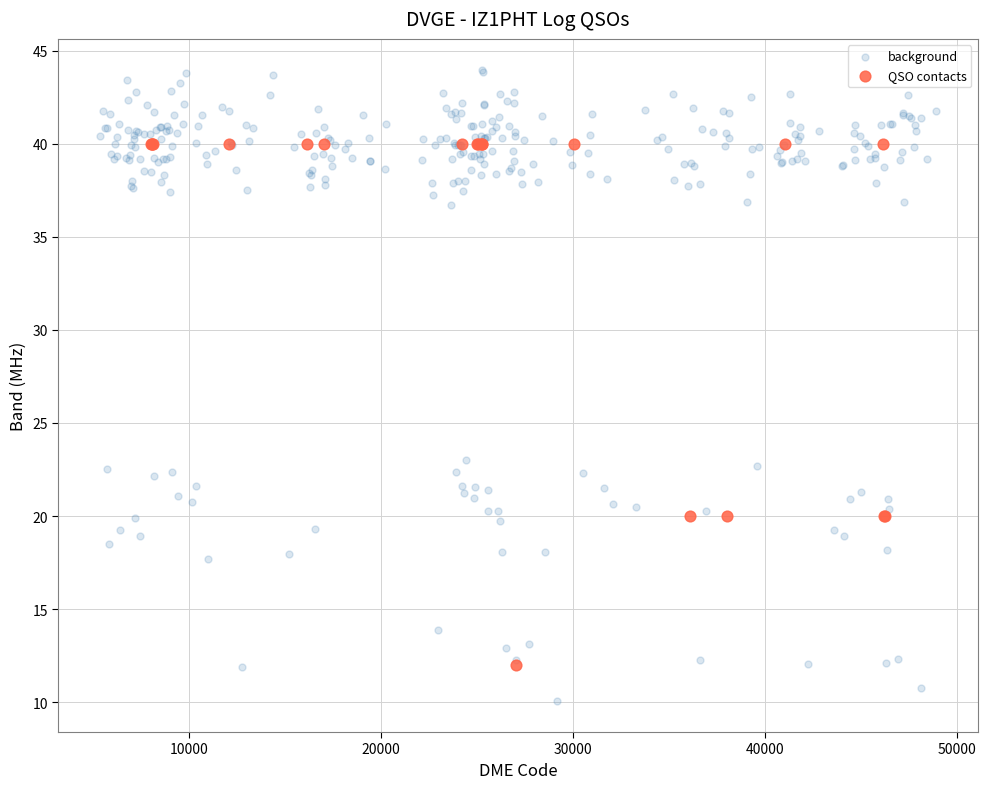

Which series has the widest spread of Y values?

background